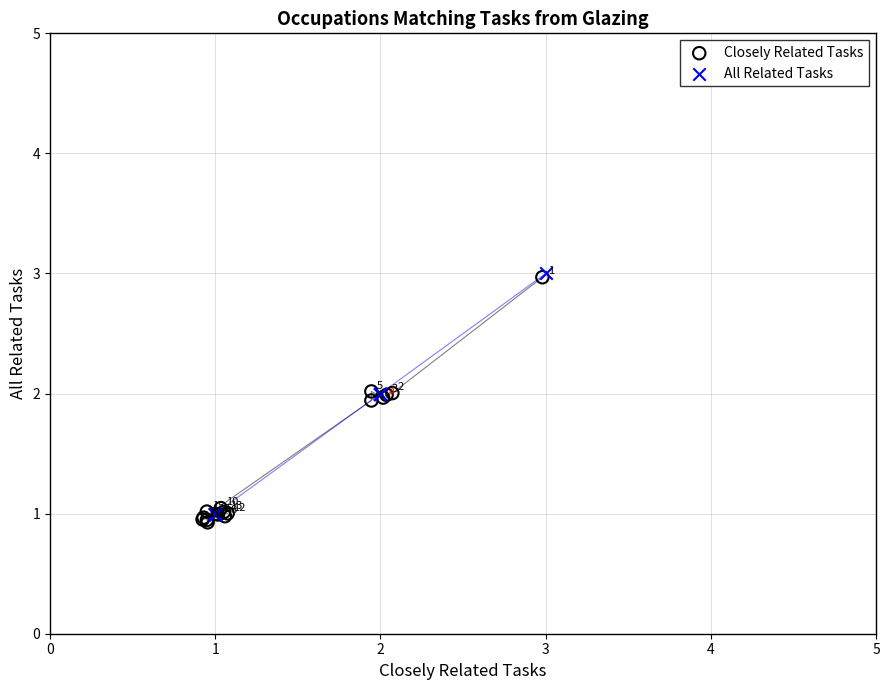

Which series contains the lowest Y value?

Closely Related Tasks